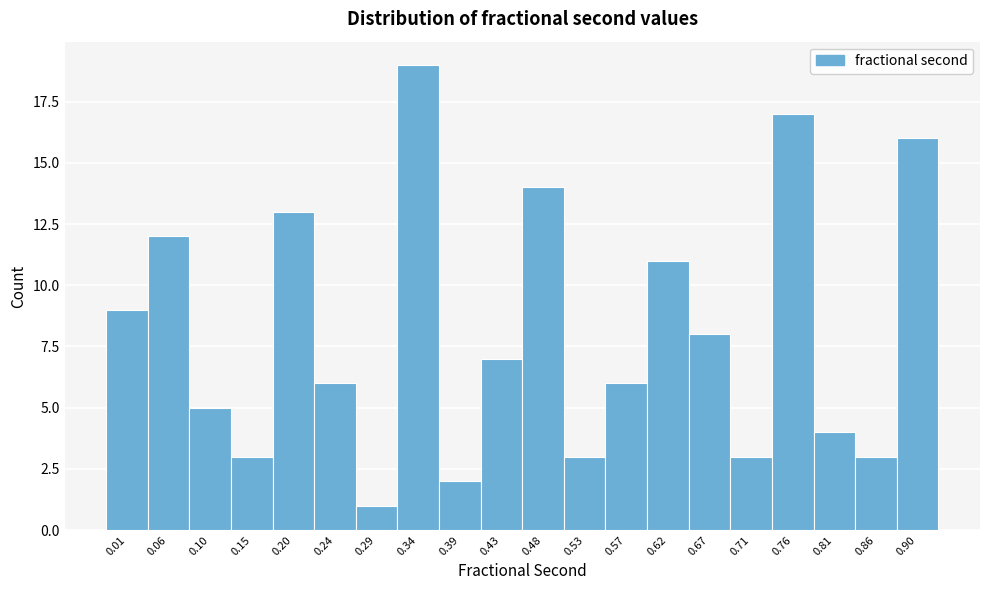

Reading left to right, extract all data points from this chart.

9	12	5	3	13	6	1	19	2	7	14	3	6	11	8	3	17	4	3	16